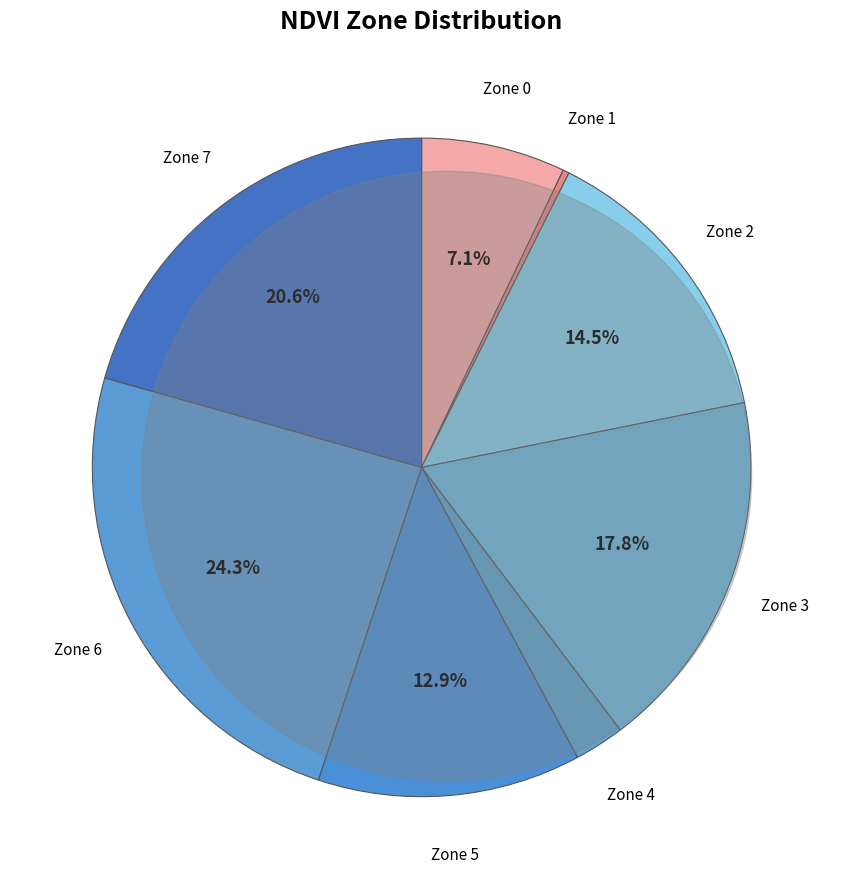

Count the number of slices in the pie.

8